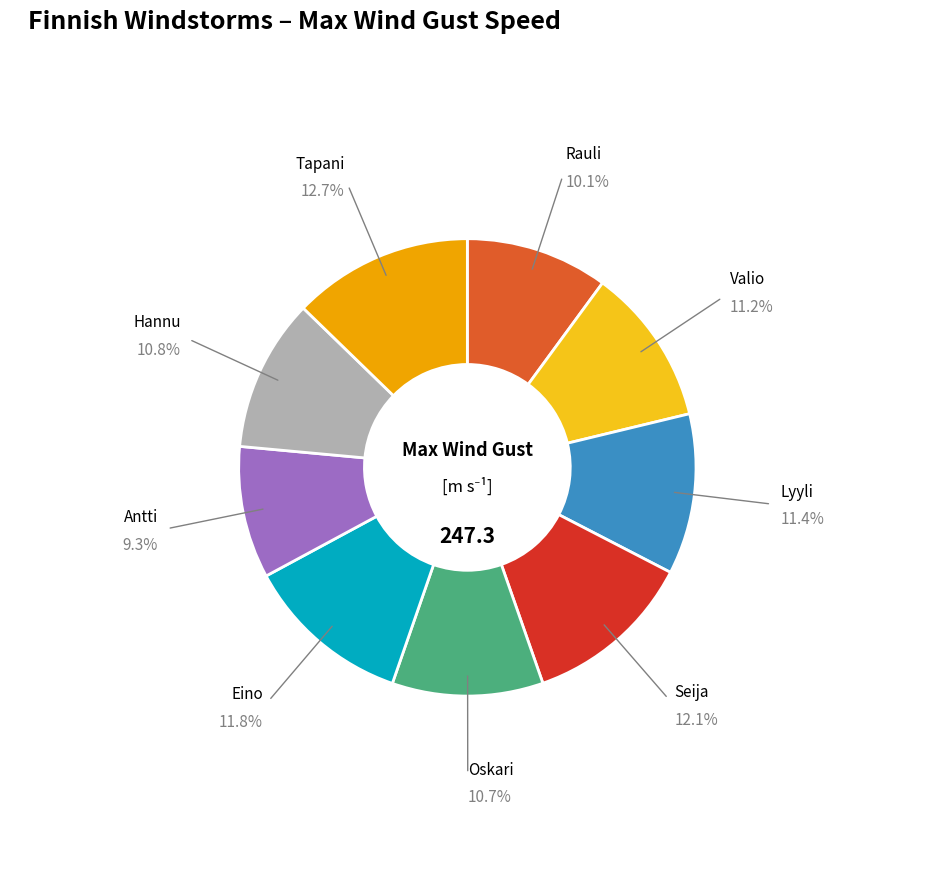

Does any single category account for the majority?

No